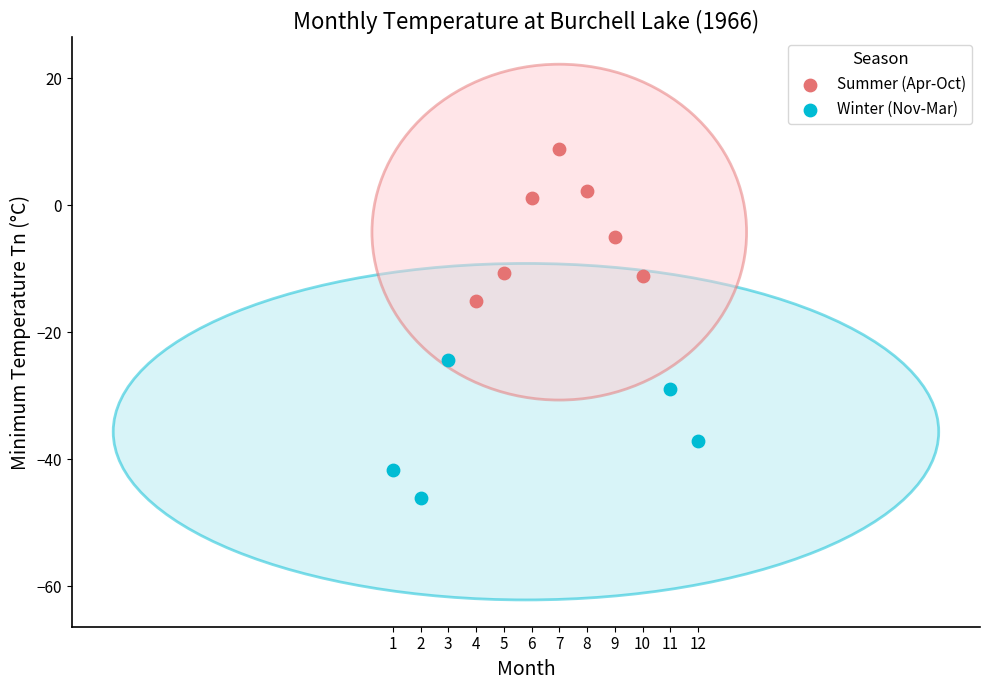

Which series reaches the minimum Y coordinate?

Winter (Nov-Mar)